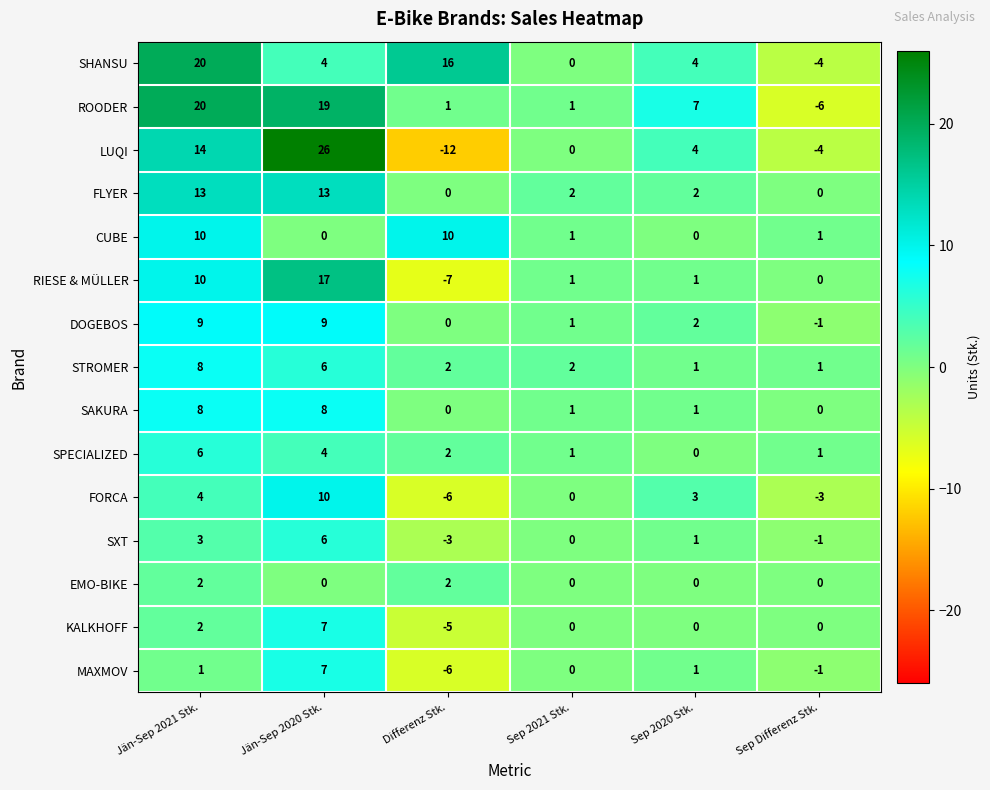

Count the SHANSU values in the range 0 to 16.

4